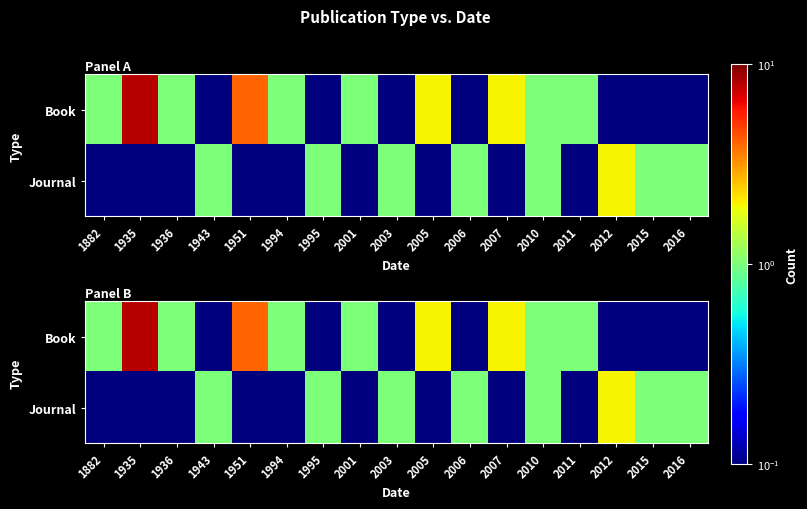

Rank the series at 1936 from highest to lowest value.

Book, Journal